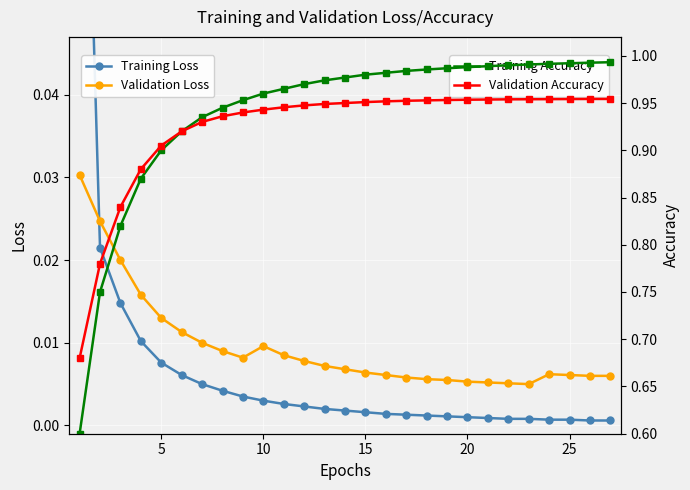

What is the value of the Training Accuracy point at the 14th from the left?

1.0